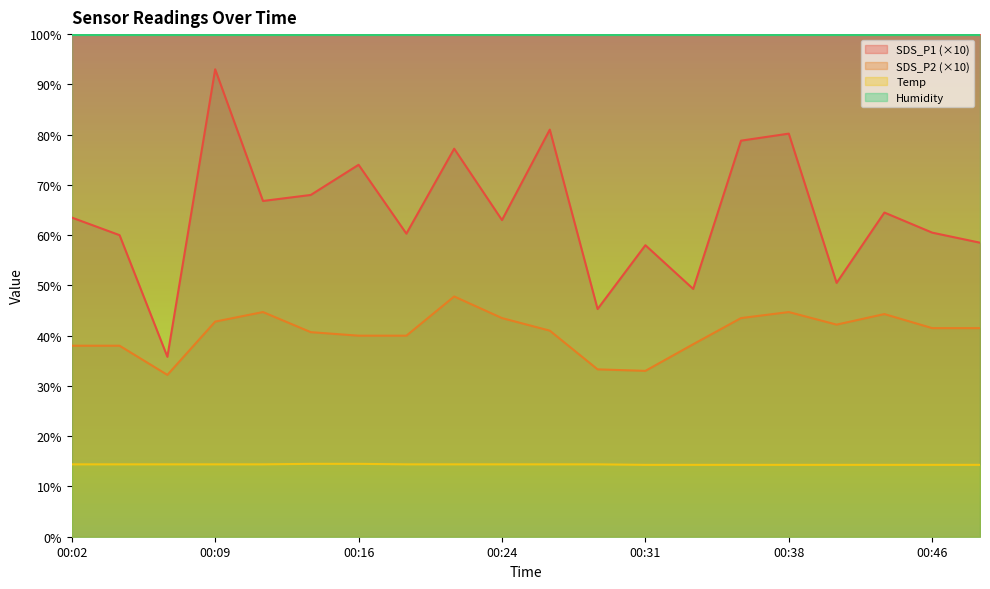

True or false: SDS_P1 and SDS_P2 cross at least once.

False